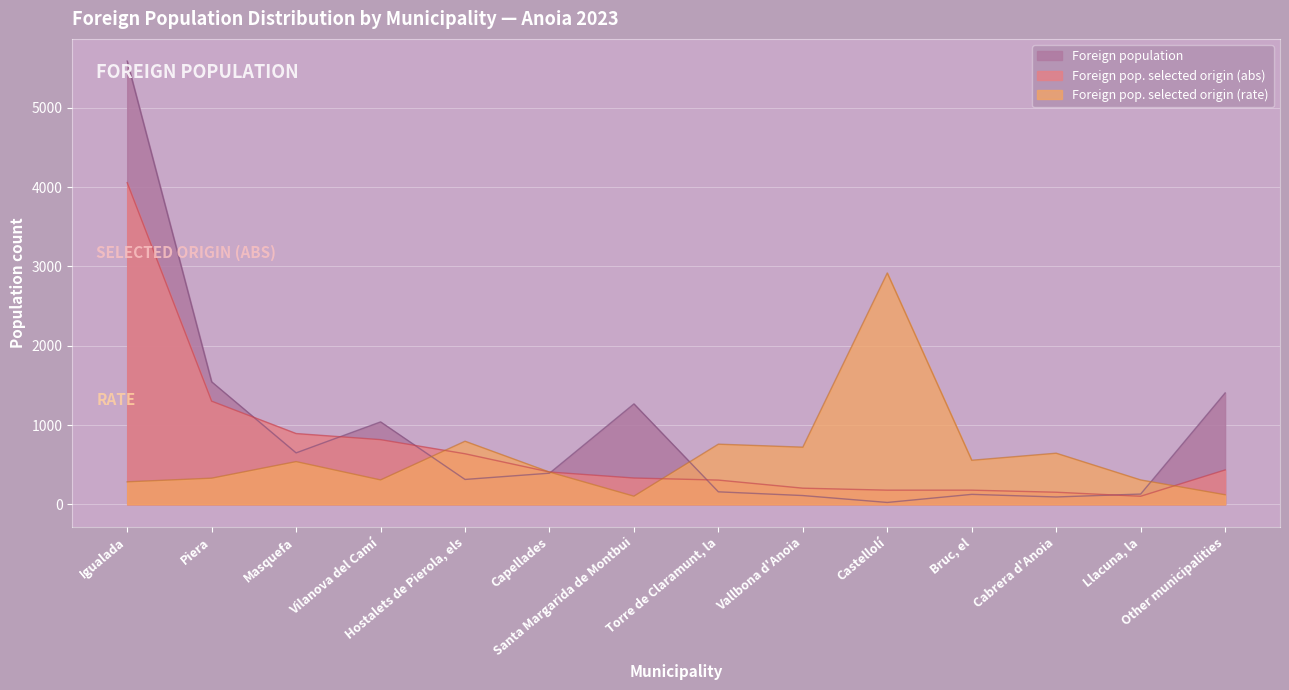

What are all the series names shown in the legend?

Foreign population, Foreign pop. selected origin (abs), Foreign pop. selected origin (rate)